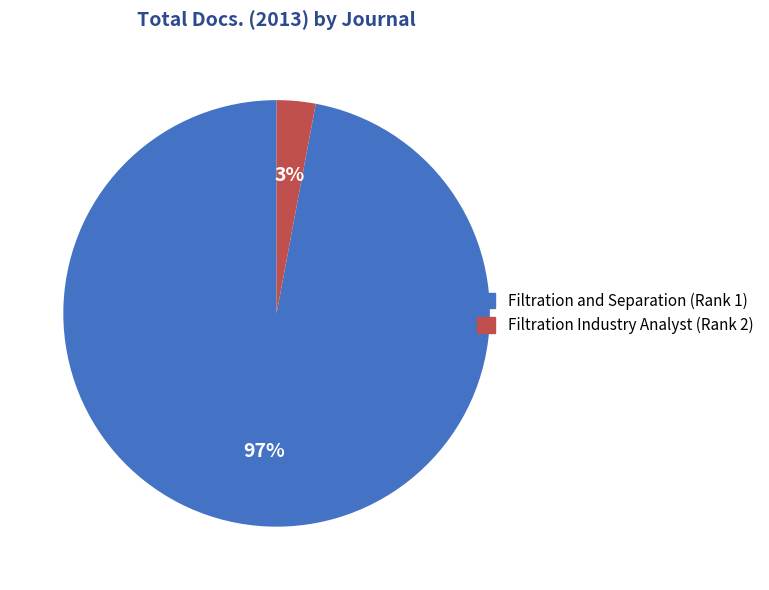

Combined, do Filtration and Separation (Rank 1) and Filtration Industry Analyst (Rank 2) account for over 50%?

Yes